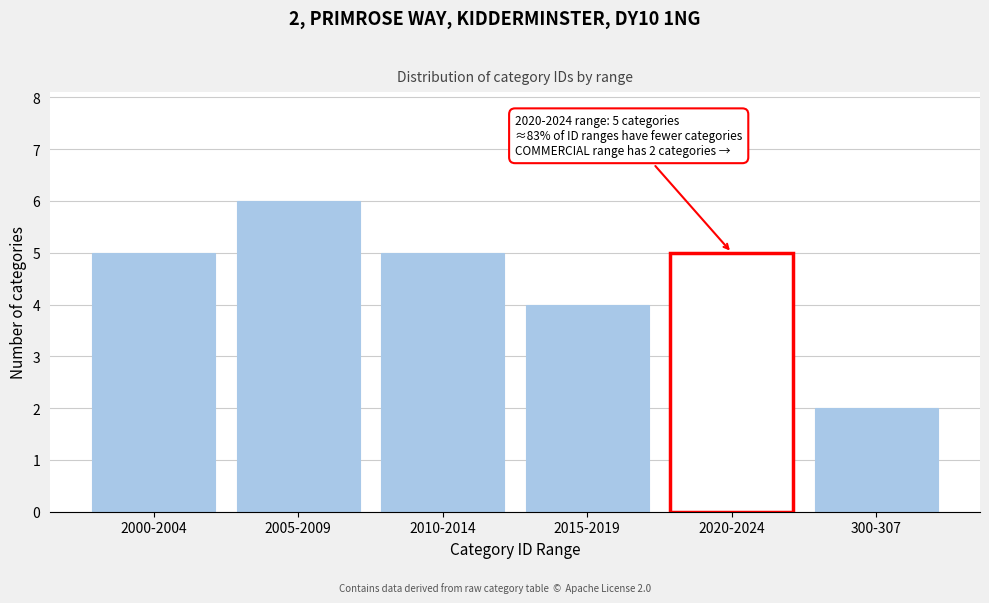

Reading left to right, transcribe all the data shown in this chart.

5	6	5	4	5	2